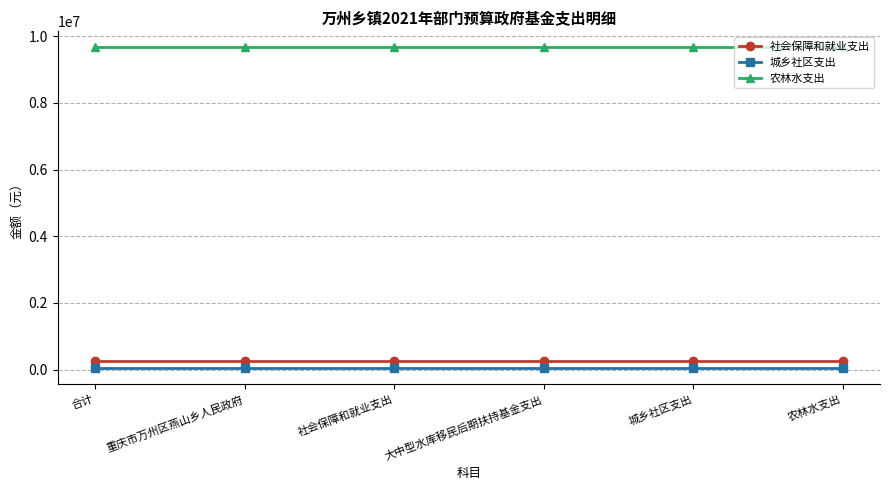

What are all the series names shown in the legend?

社会保障和就业支出, 城乡社区支出, 农林水支出